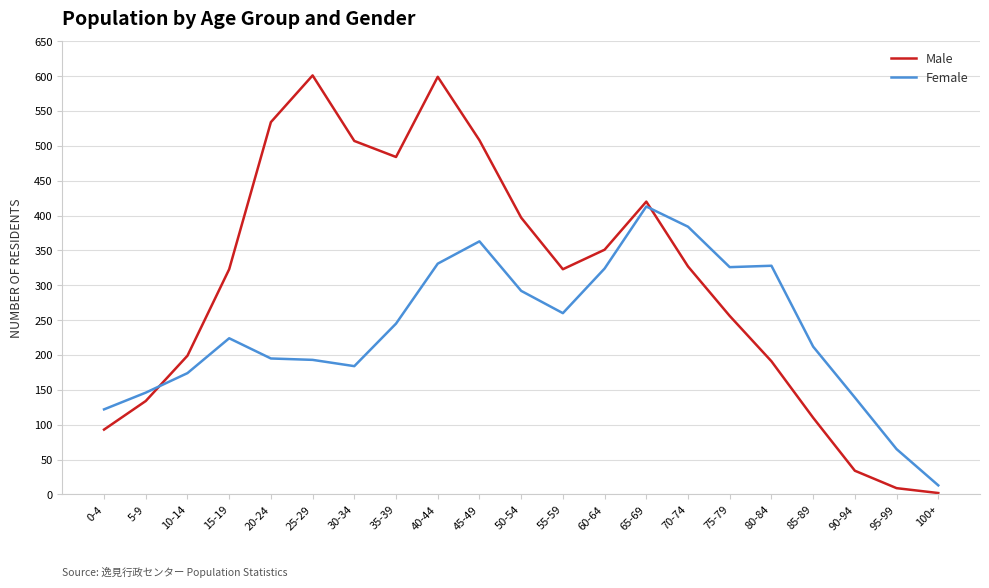

What are all the series names shown in the legend?

Male, Female